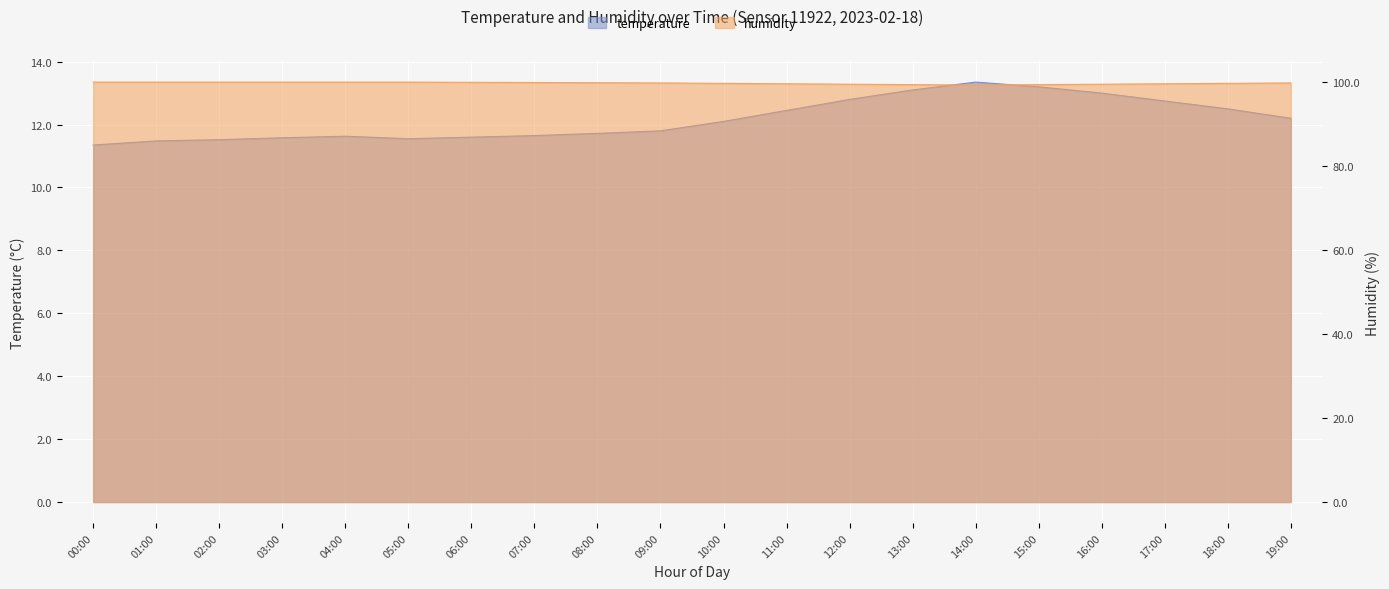

What is the lowest value of the humidity series?

99.2